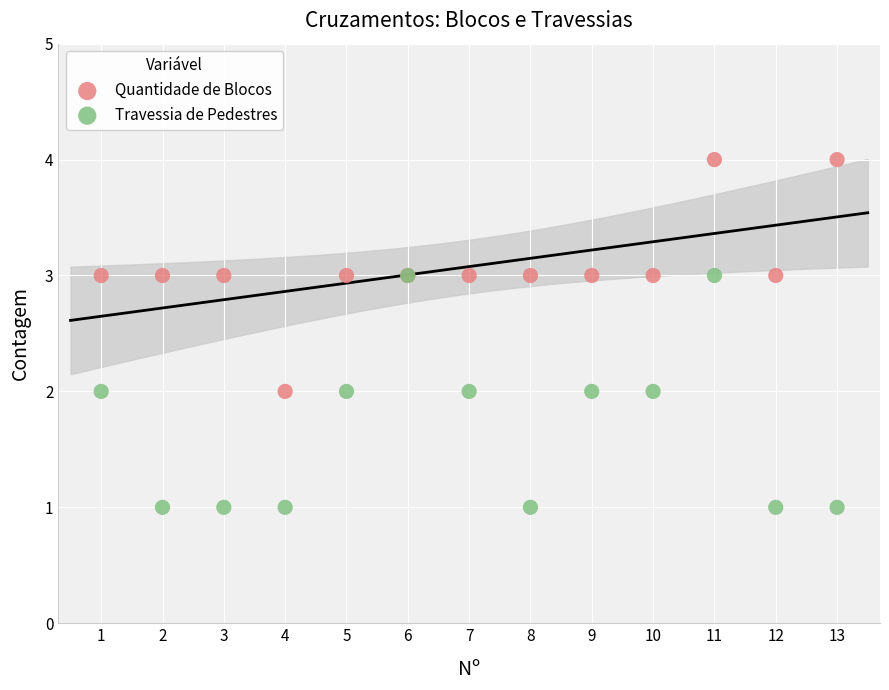

Which series reaches the maximum Y coordinate?

Quantidade de Blocos